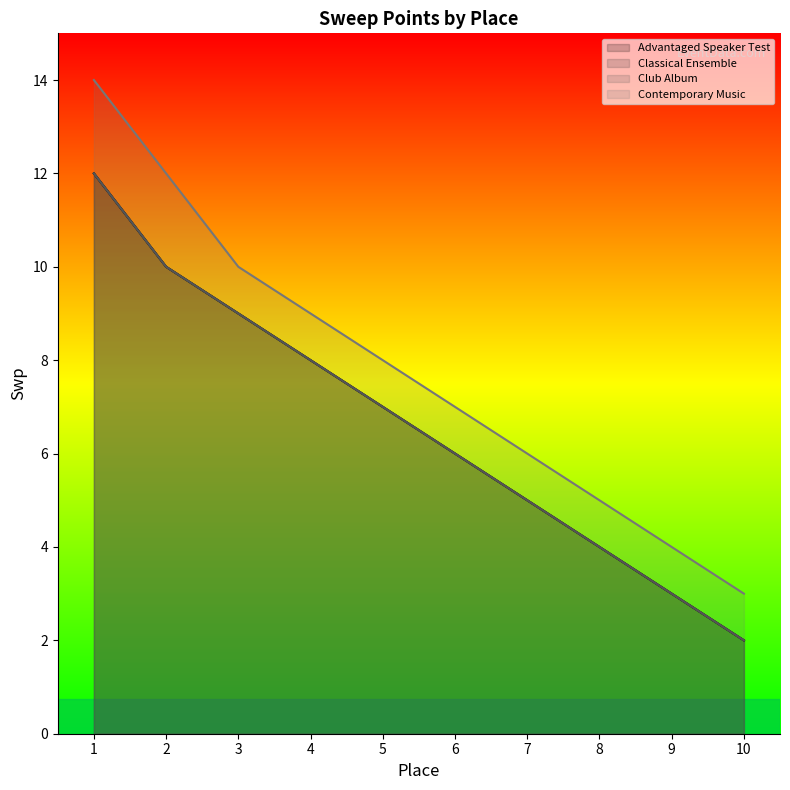

How many categories are shown in the chart?

10